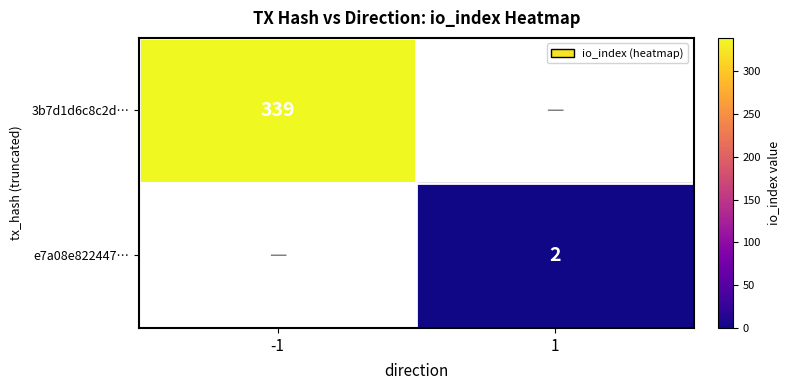

Count the number of categories in the chart.

2